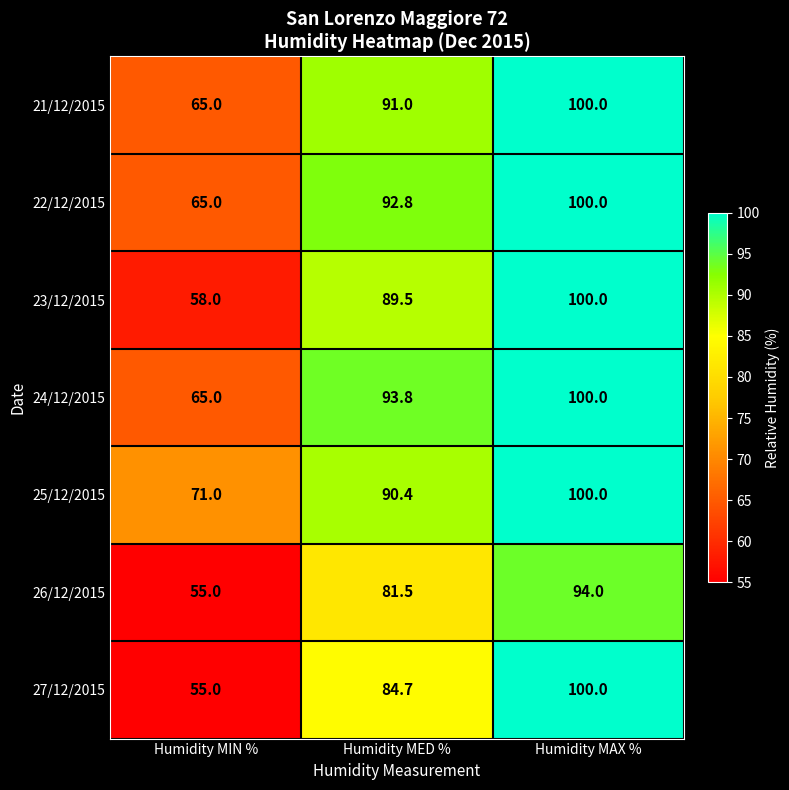

What is the average value of the 22/12/2015 series?

85.9